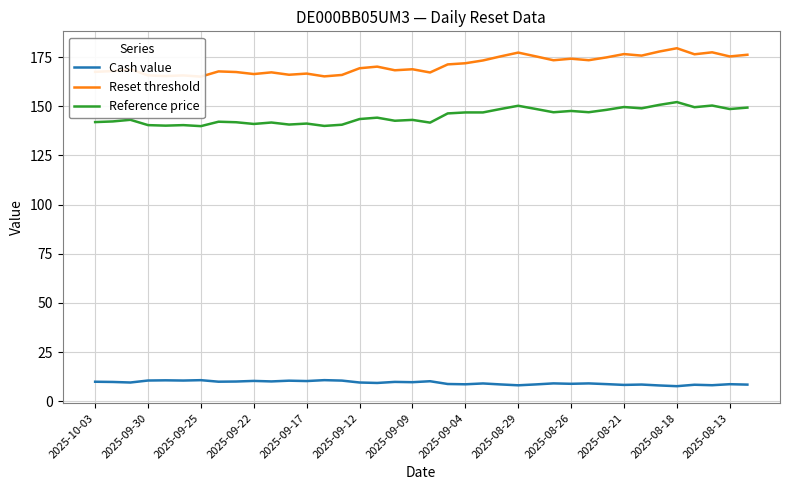

Which series has the largest total across all categories?

Reset threshold